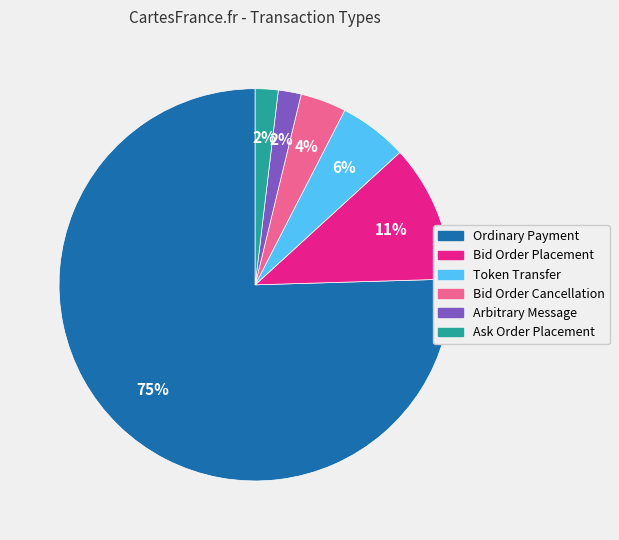

Which slice is the largest?

Ordinary Payment